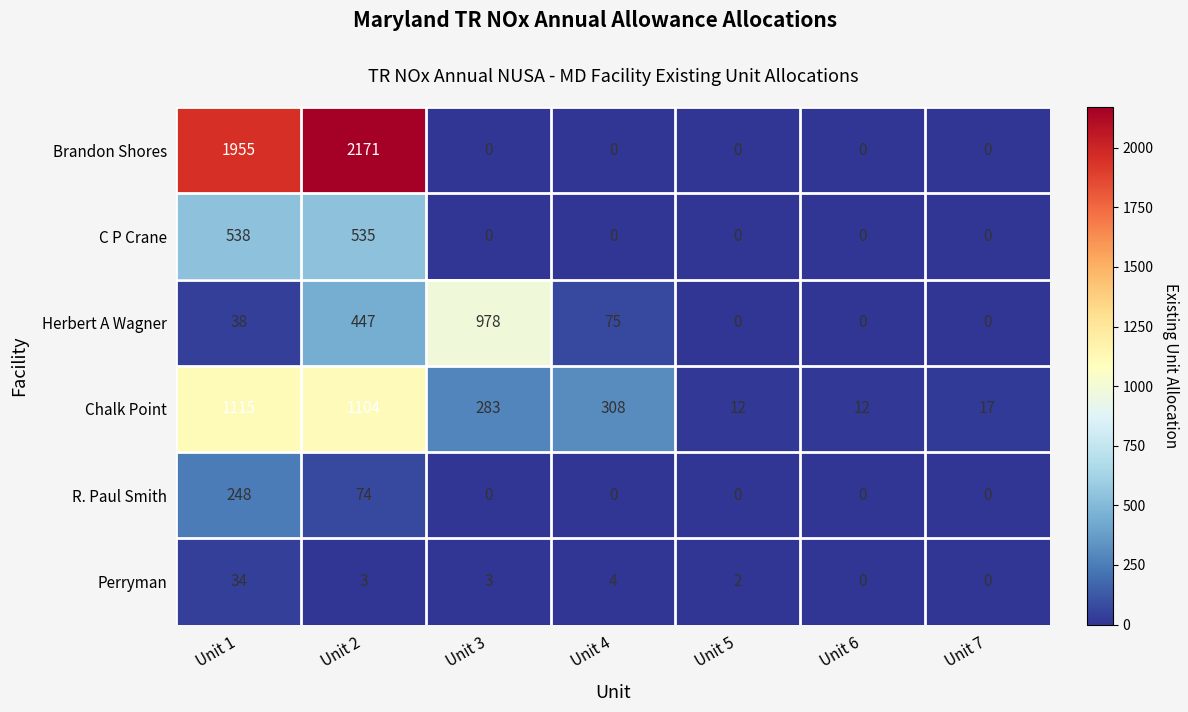

At how many categories does at least one series exceed 2161?

1